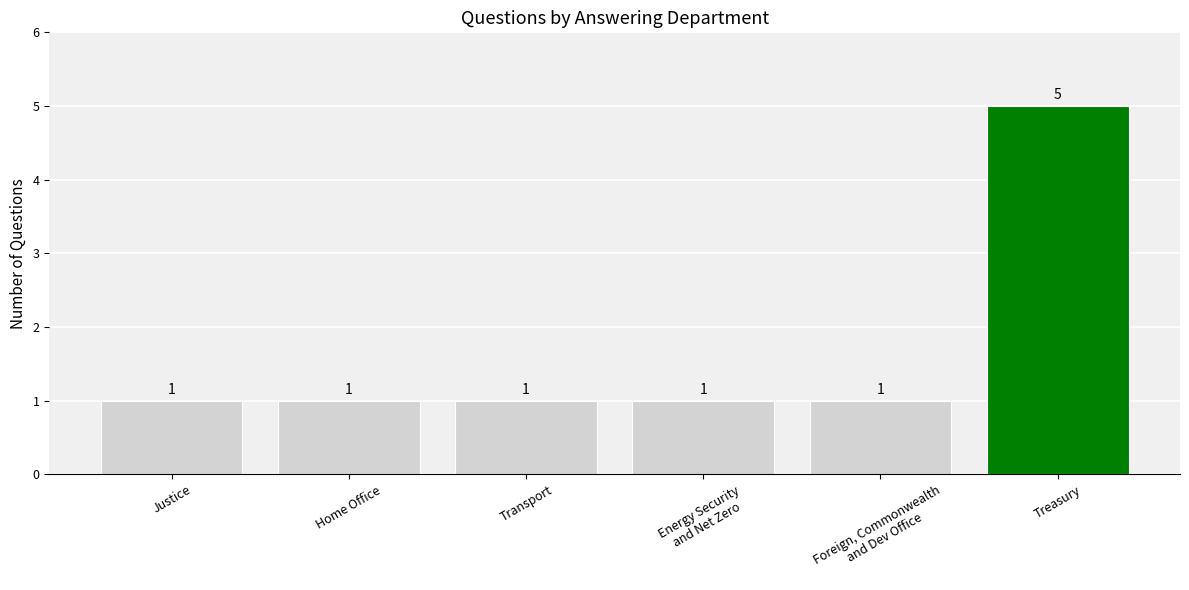

What is the ratio of the value at Energy Security
and Net Zero to the value at Treasury?

0.2